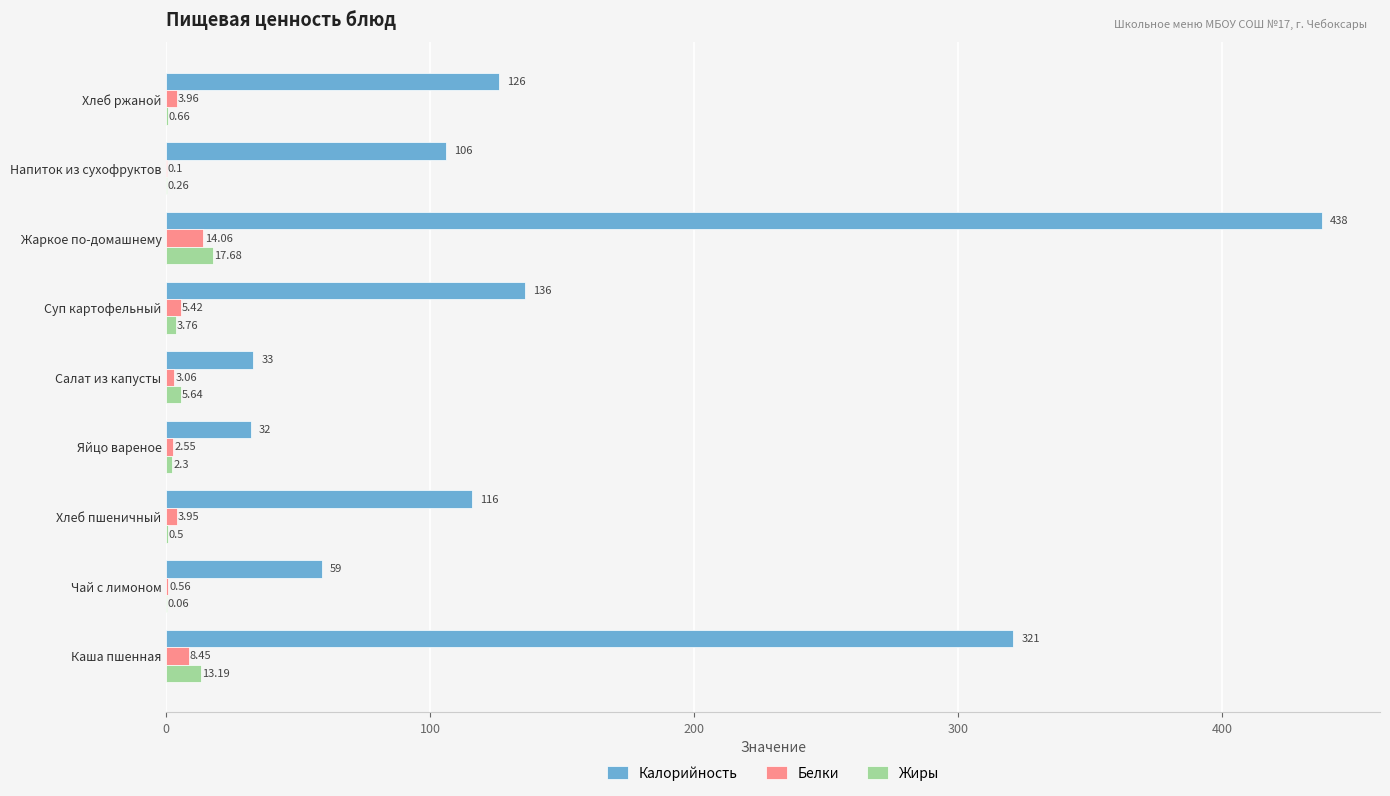

At which category is the sum across all series the highest?

Жаркое по-домашнему